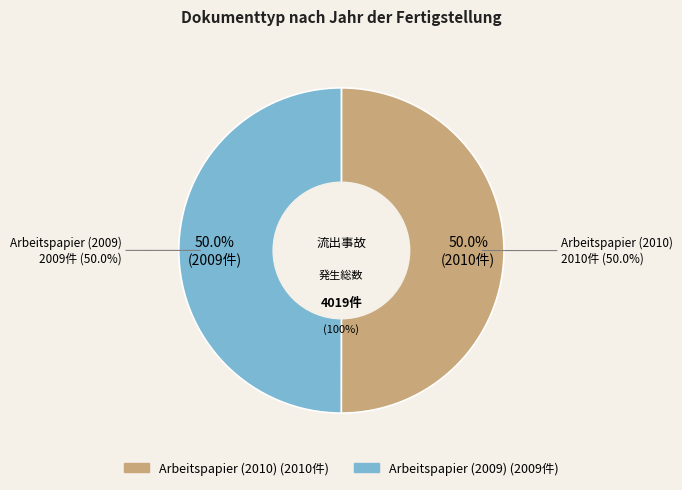

To the nearest percent, what is the combined percentage of Arbeitspapier (2010) and Arbeitspapier (2009)?

100%